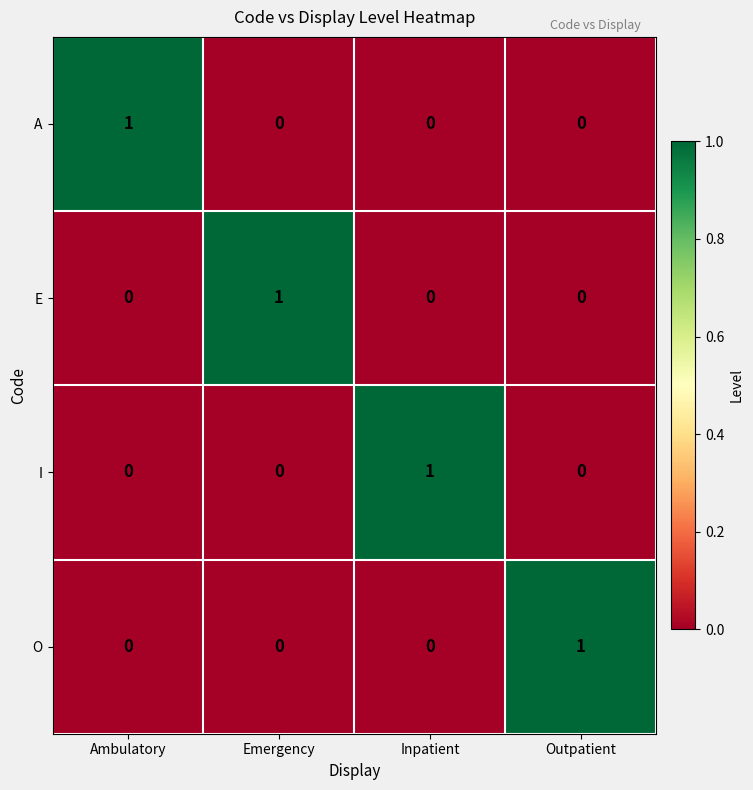

Reading left to right, what are all the values shown in this chart?

A: 1	0	0	0
E: 0	1	0	0
I: 0	0	1	0
O: 0	0	0	1